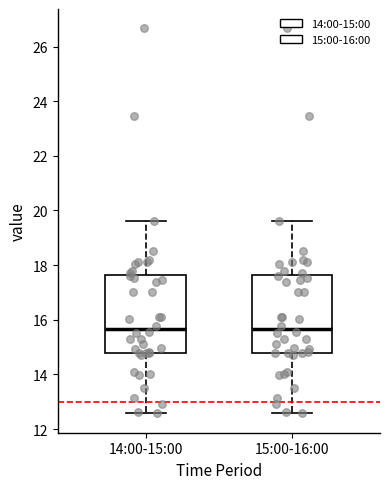

Reading left to right, read every box against the y-axis: the position of its median line, the range the box covers, and the ends of its whiskers. The values are not printed on the chart, so give them approximately, as read against the axis.

14:00-15:00: median 15.6, box 14.8 to 17.6, whiskers 12.6 to 19.6
15:00-16:00: median 15.6, box 14.8 to 17.6, whiskers 12.6 to 19.6